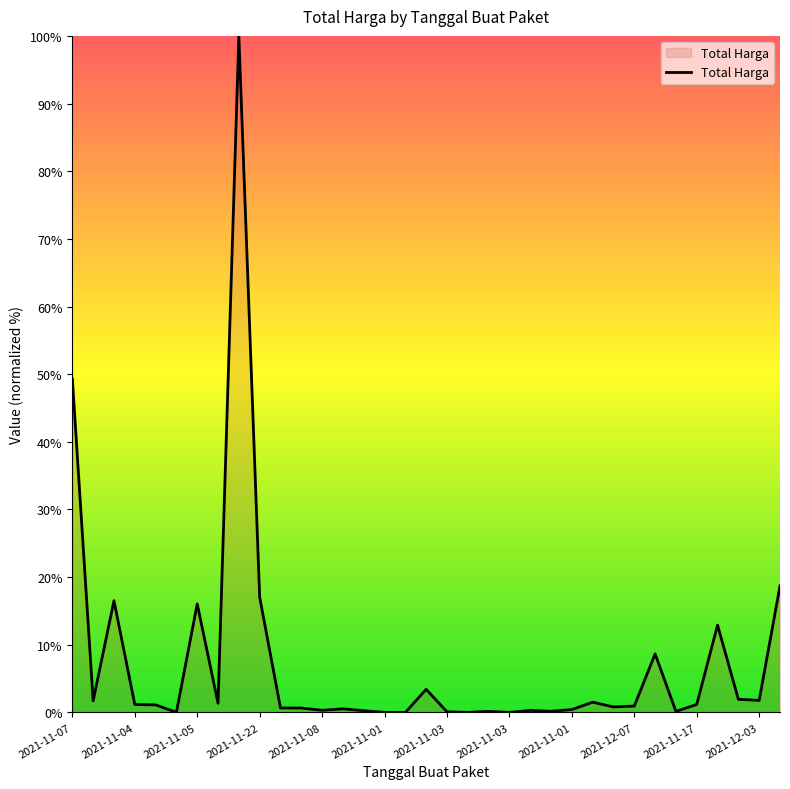

What is the difference between the maximum and minimum values?

100.0